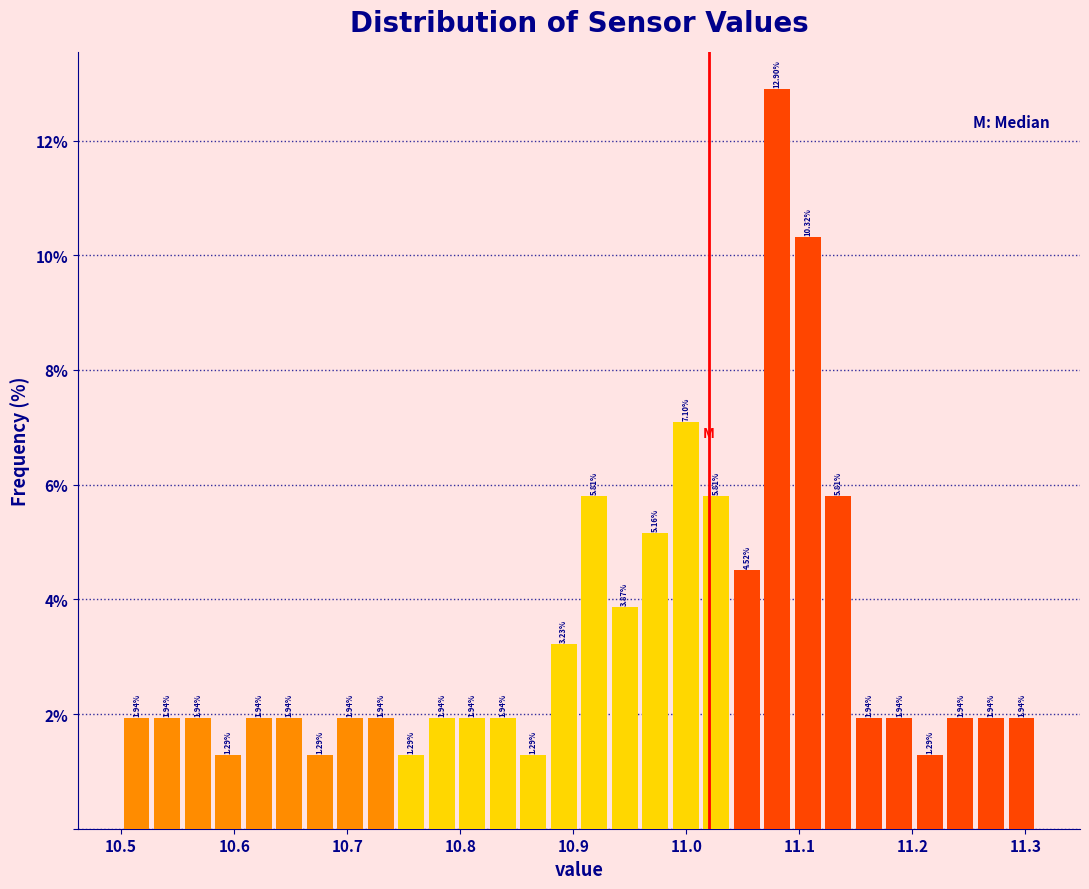

Read against the x-axis, roughly where is the centre of the tallest bar?

11.08